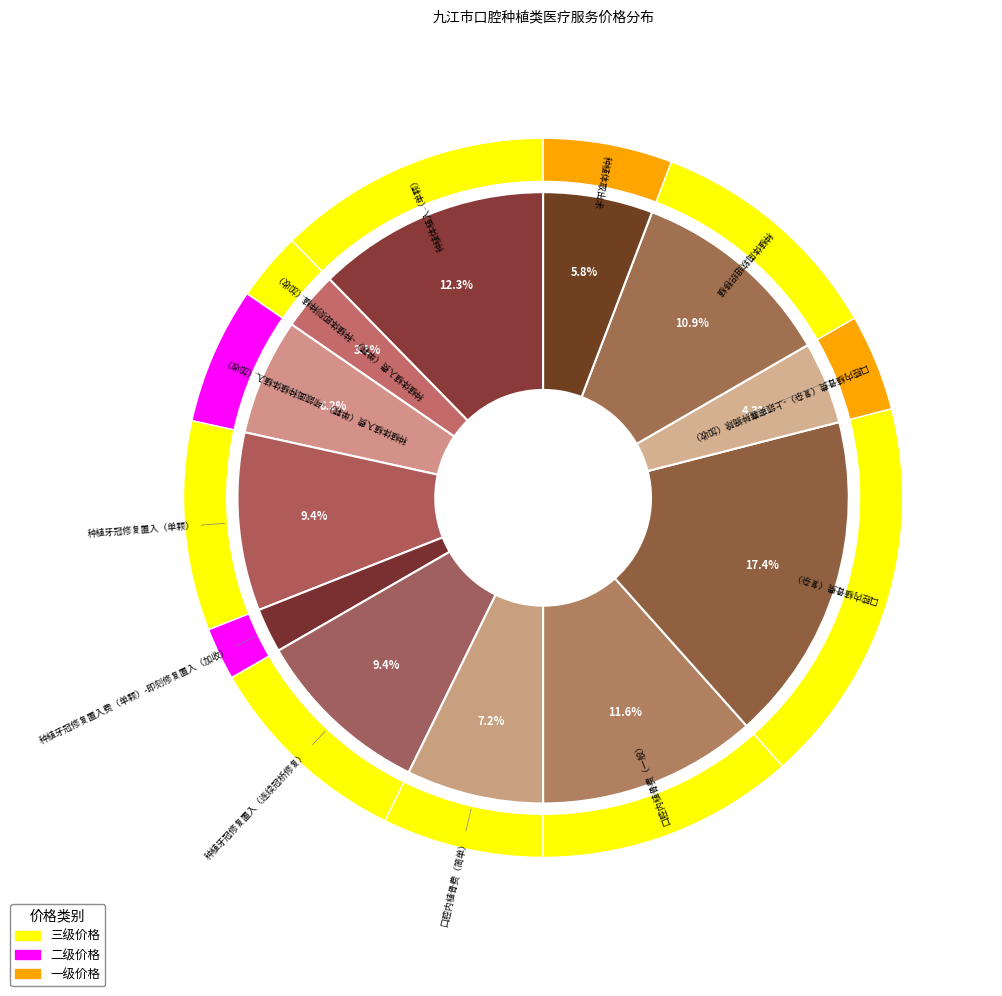

To the nearest percent, what percentage of the pie is 口腔内植骨费（复杂）-上颌窦囊肿摘除（加收）?

4%